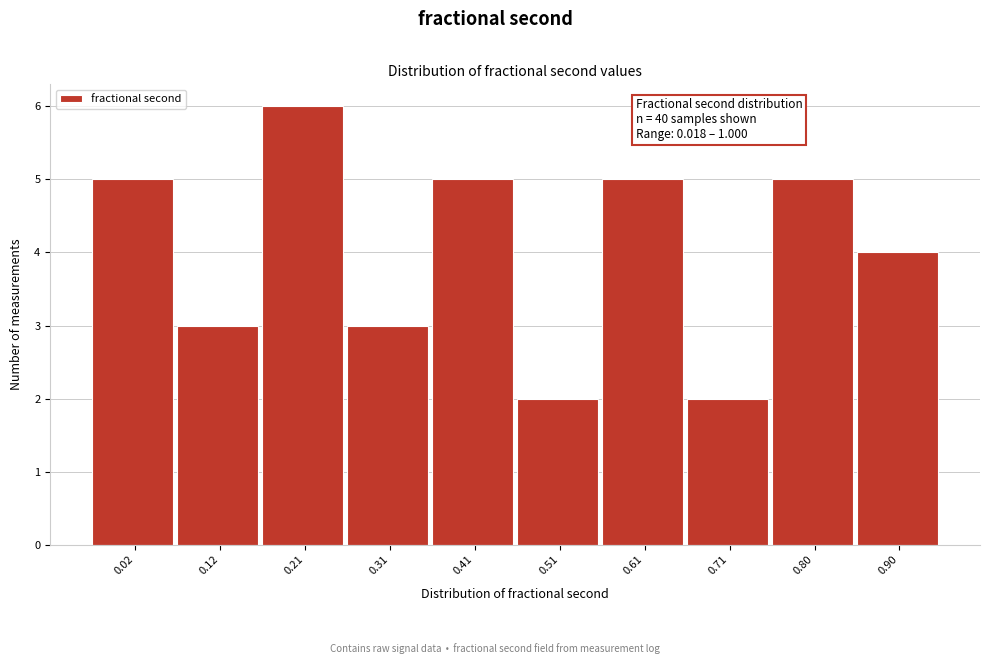

Reading right to left, list all the values displayed in this chart.

4	5	2	5	2	5	3	6	3	5